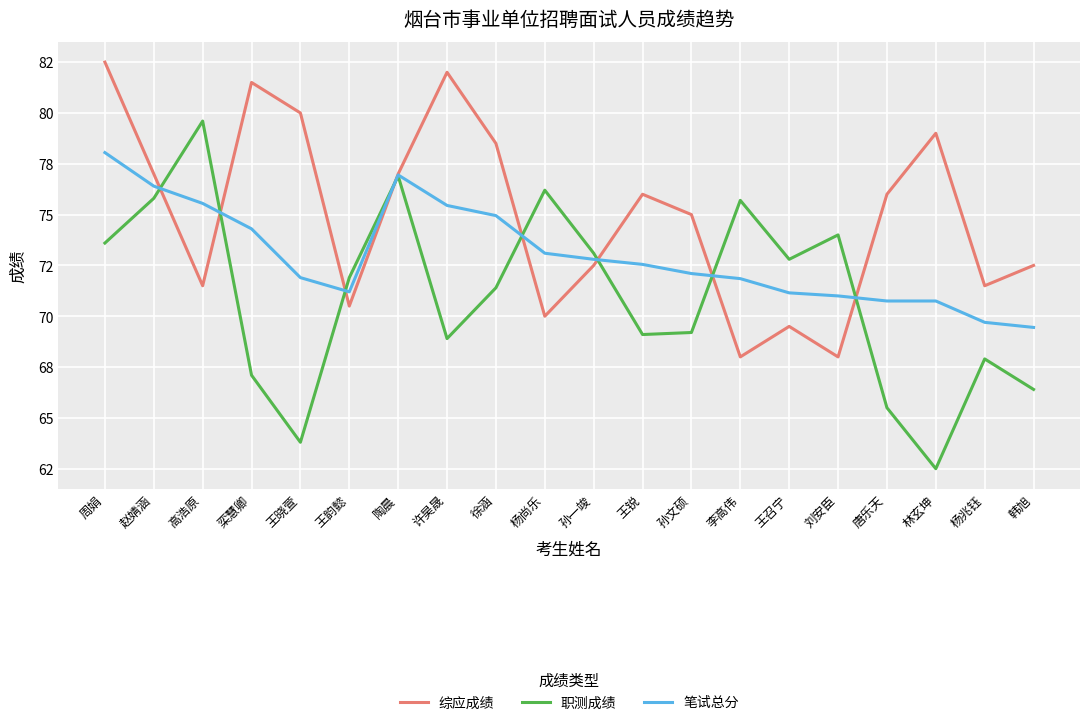

Does the chart have visible grid lines?

Yes